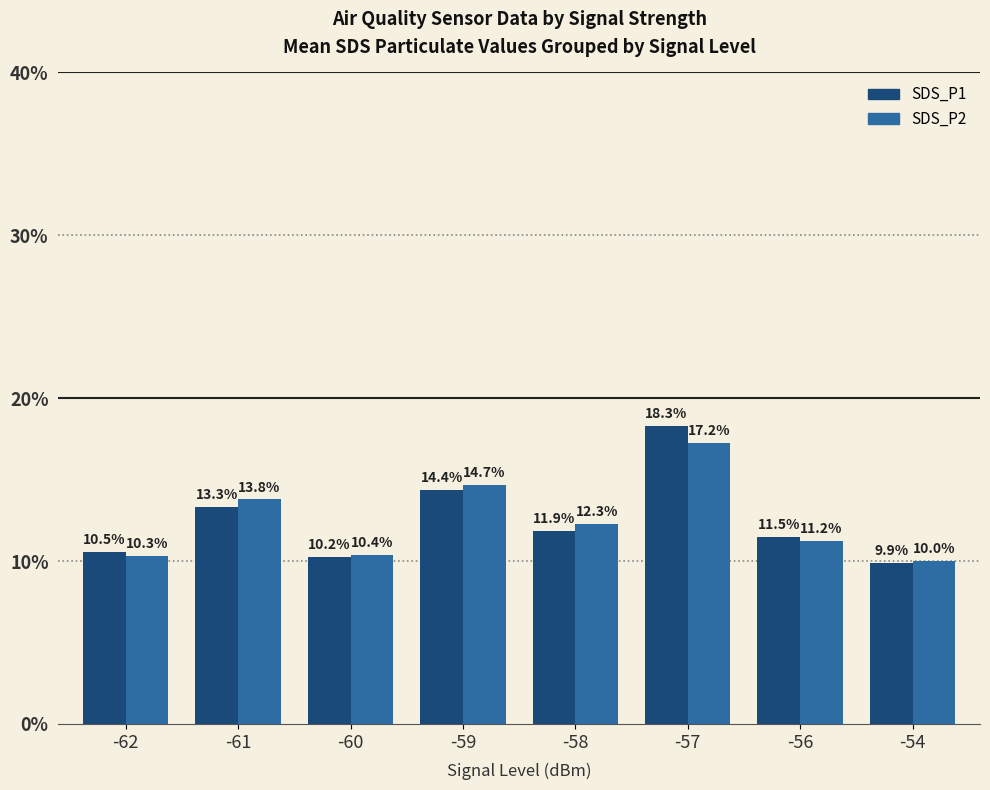

At which label does SDS_P1 first exceed 11?

-61